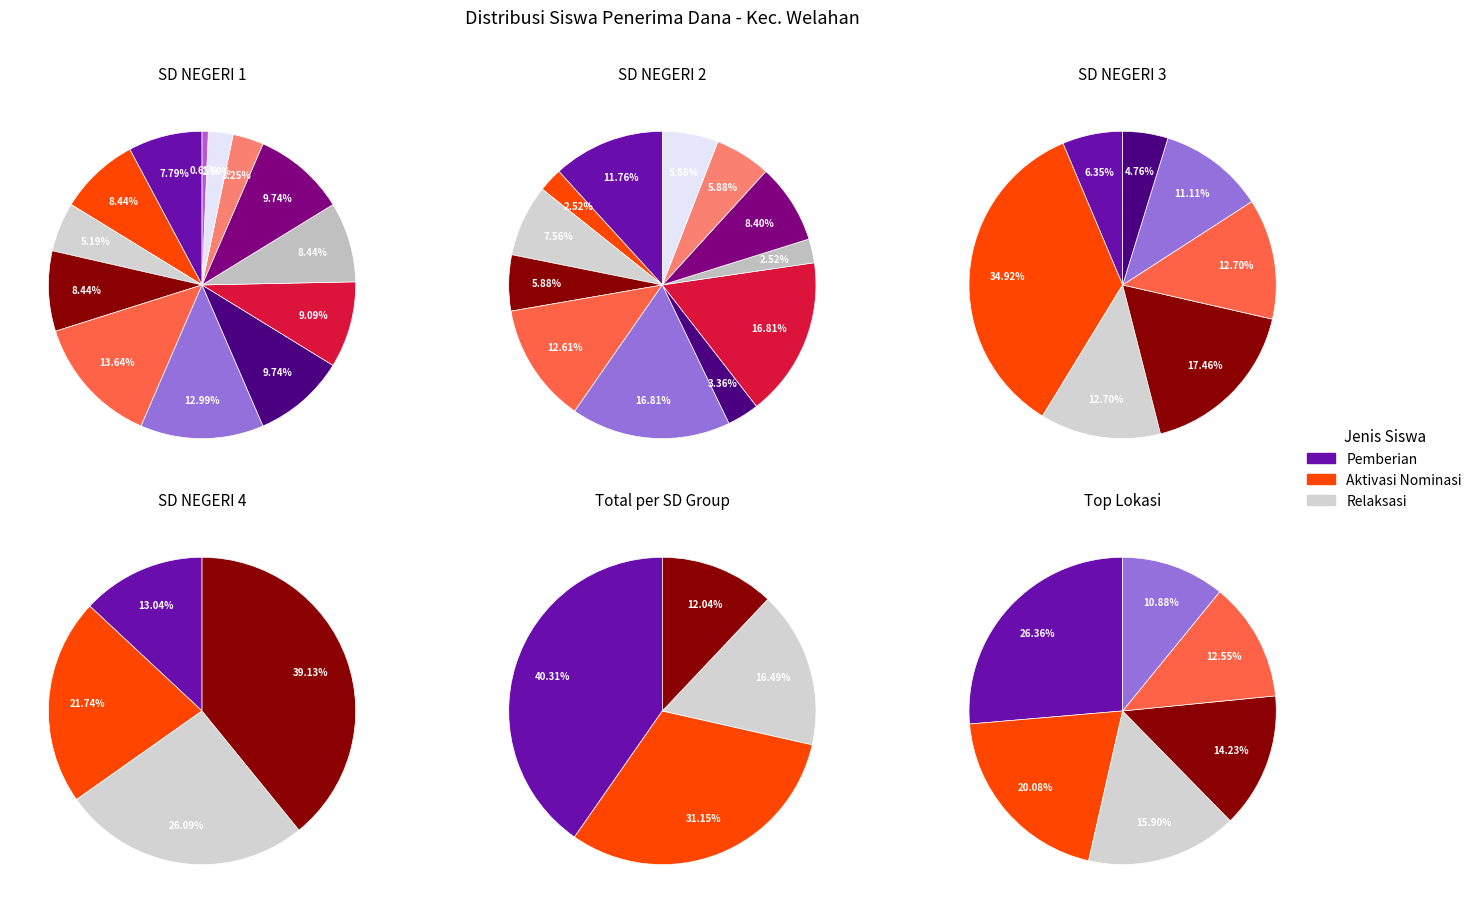

Which series has the widest spread of values?

Pemberian